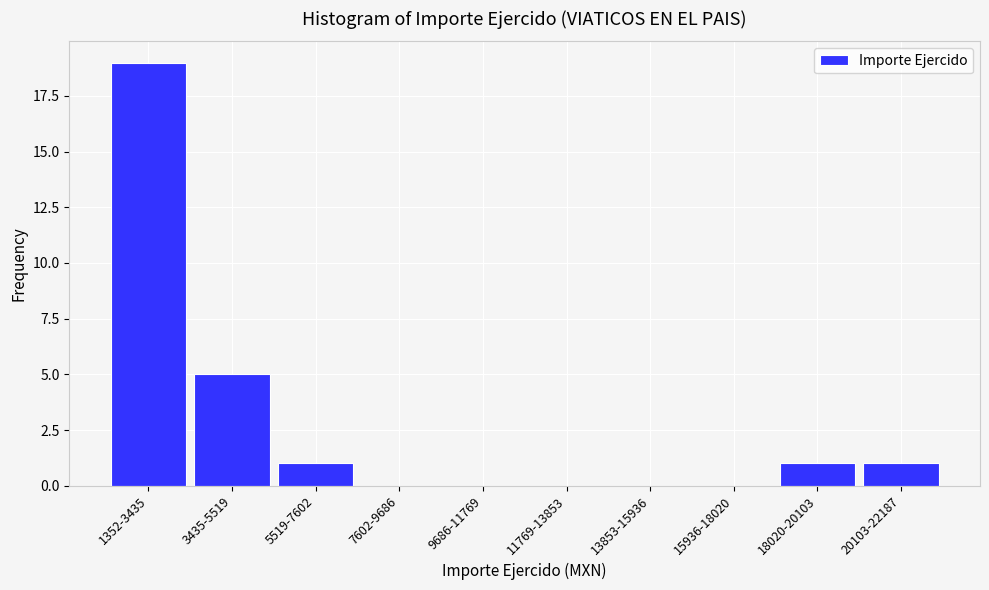

Reading right to left, what are all the values shown in this chart?

20103-22187=1	18020-20103=1	15936-18020=0	13853-15936=0	11769-13853=0	9686-11769=0	7602-9686=0	5519-7602=1	3435-5519=5	1352-3435=19